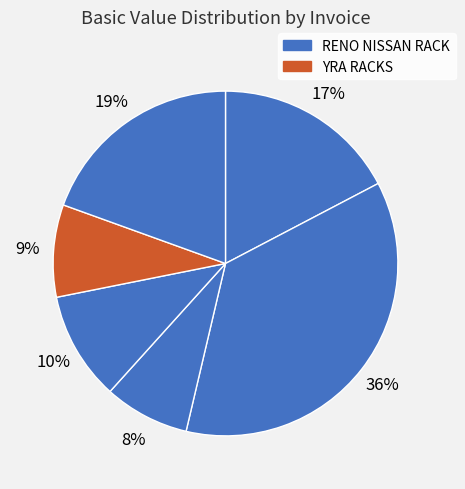

How many slices are in this pie chart?

6